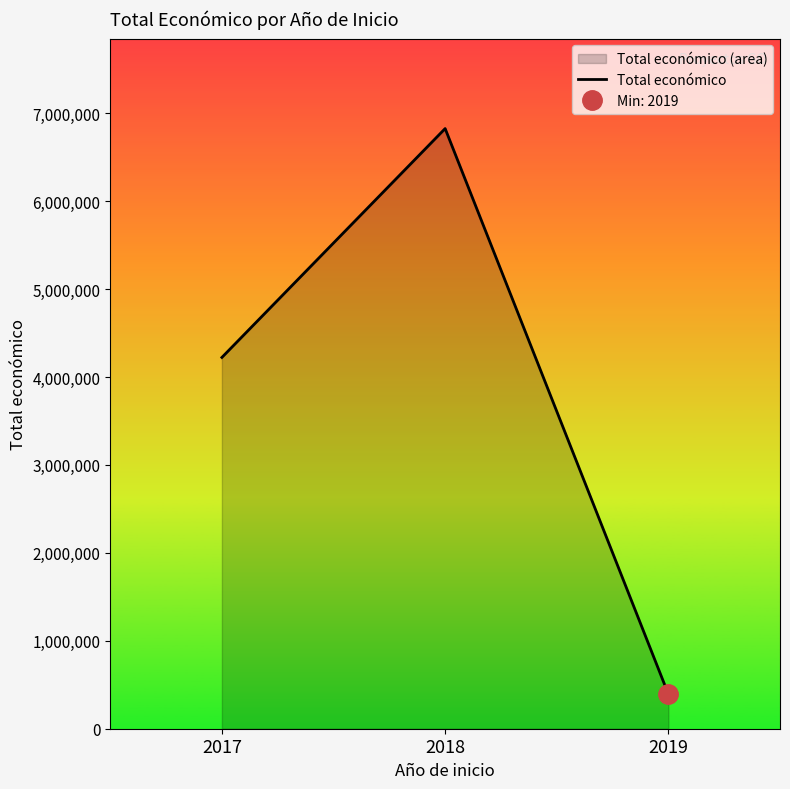

Where is the data nearest to the value 3609083?

2017